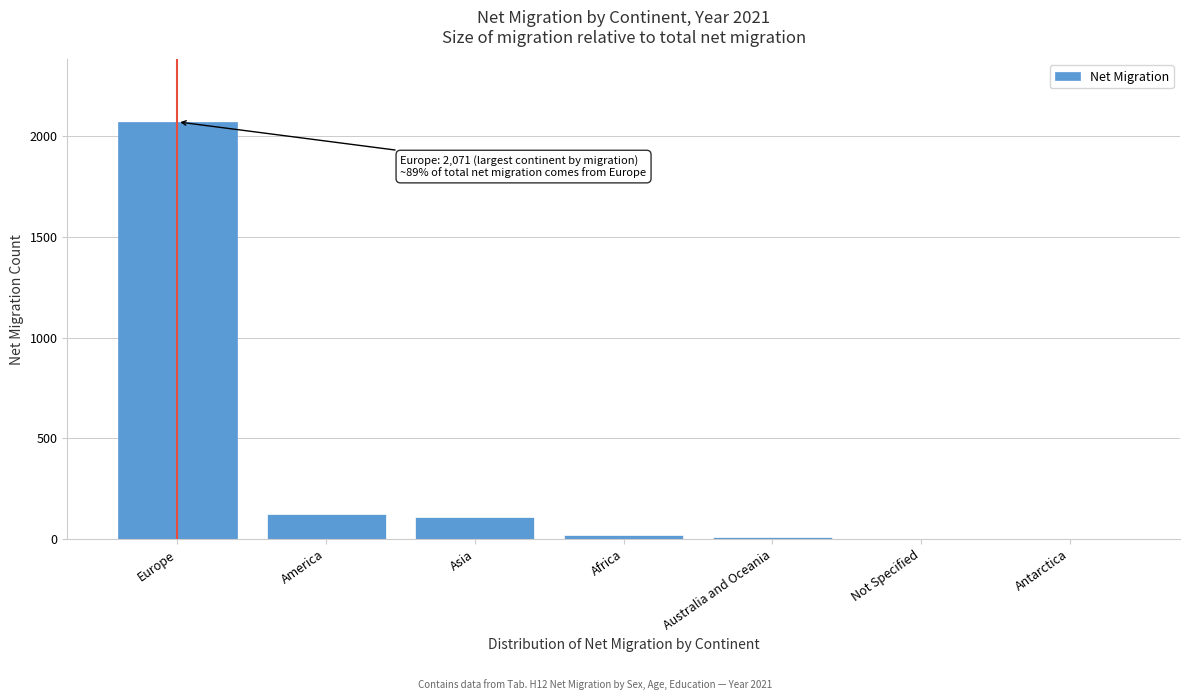

What is the sum of all values?

2338